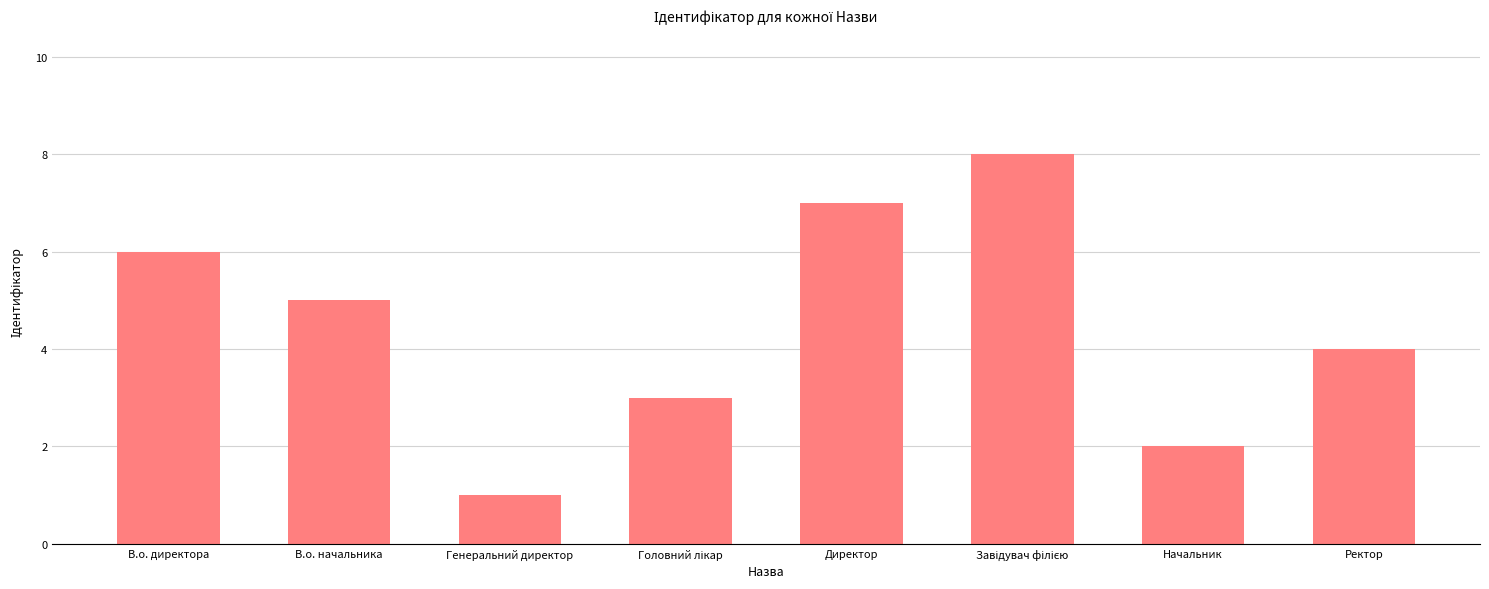

What is the value of the 8th bar from the left?

4